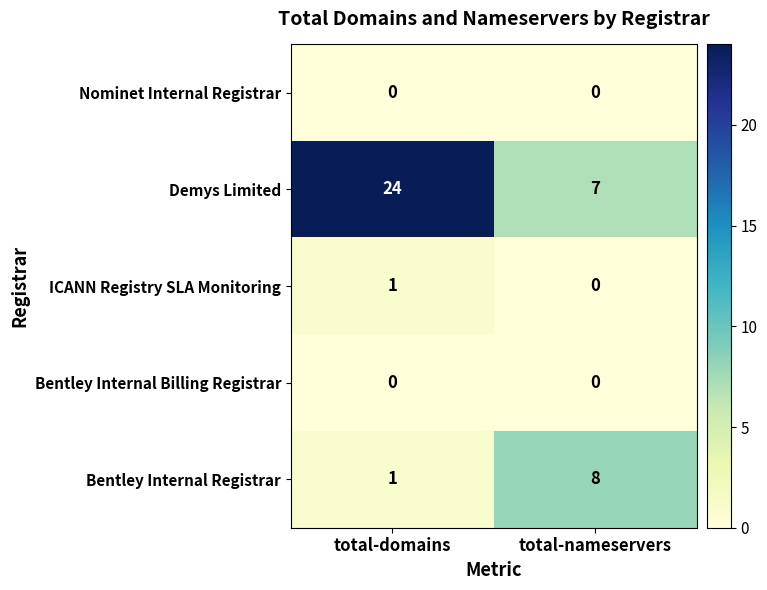

Count the number of data series in this chart.

5